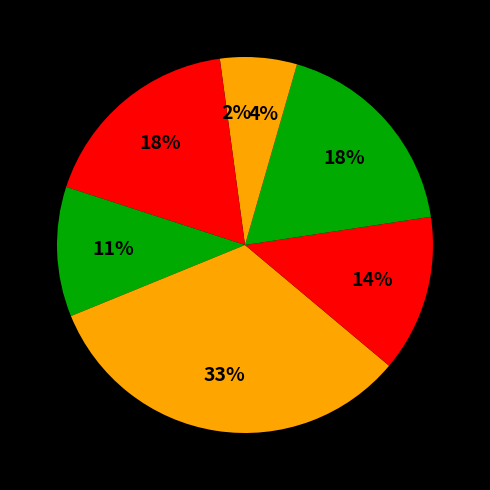

How many slices are in this pie chart?

7